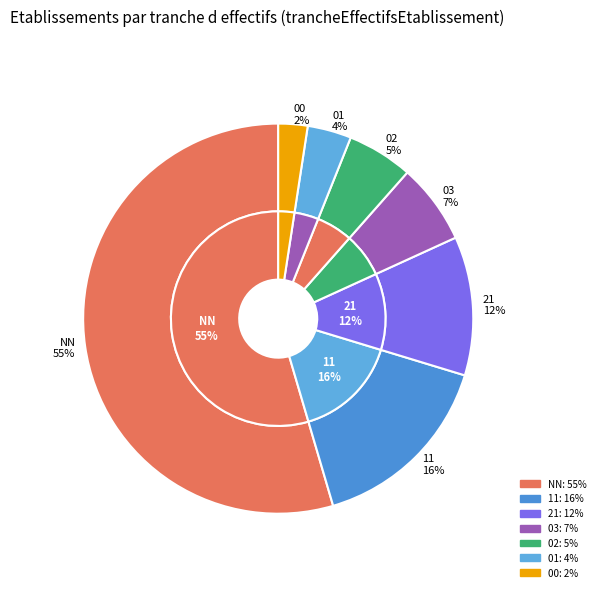

What is the total percentage of 01 and 21?

15.2%